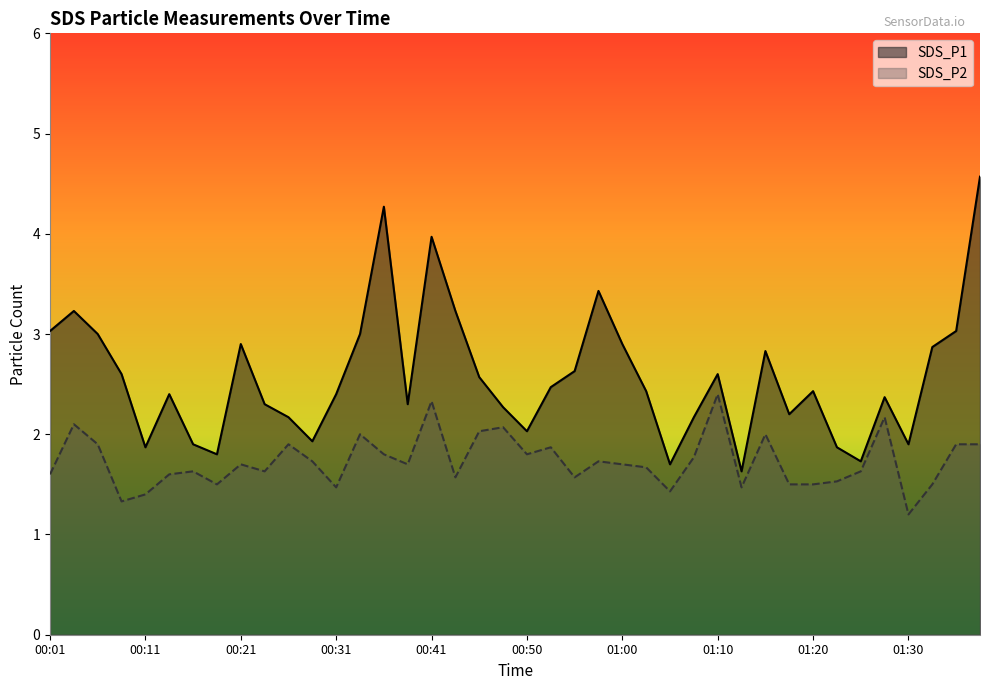

Reading left to right, what are all the values shown in this chart?

SDS_P1: 3.0	3.2	3.0	2.6	1.9	2.4	1.9	1.8	2.9	2.3	2.2	1.9	2.4	3.0	4.3	2.3	4.0	3.2	2.6	2.3	2.0	2.5	2.6	3.4	2.9	2.4	1.7	2.2	2.6	1.6	2.8	2.2	2.4	1.9	1.7	2.4	1.9	2.9	3.0	4.6
SDS_P2: 1.6	2.1	1.9	1.3	1.4	1.6	1.6	1.5	1.7	1.6	1.9	1.7	1.5	2.0	1.8	1.7	2.3	1.6	2.0	2.1	1.8	1.9	1.6	1.7	1.7	1.7	1.4	1.8	2.4	1.5	2.0	1.5	1.5	1.5	1.6	2.2	1.2	1.5	1.9	1.9